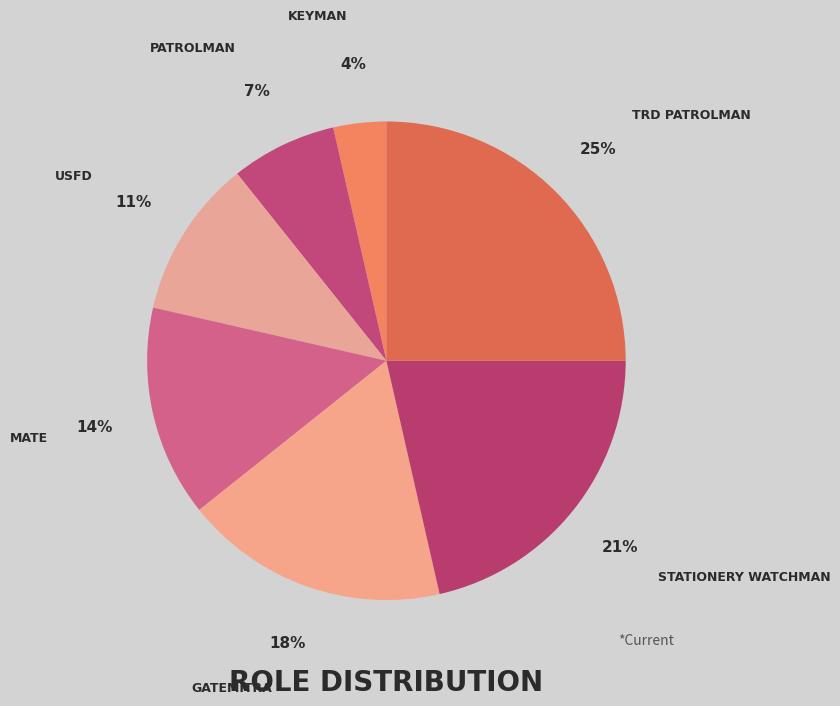

Rank the categories by value from highest to lowest.

TRD PATROLMAN, STATIONERY WATCHMAN, GATEMITRA, MATE, USFD, PATROLMAN, KEYMAN